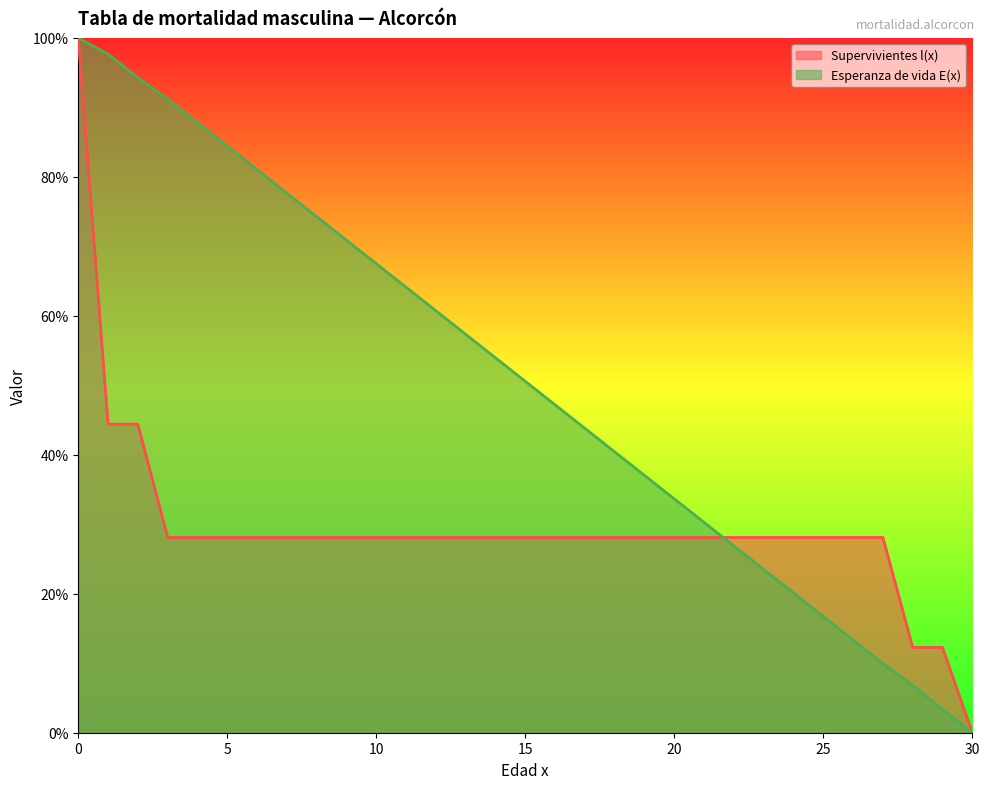

What is the average value of the Supervivientes l(x) series?

29.5